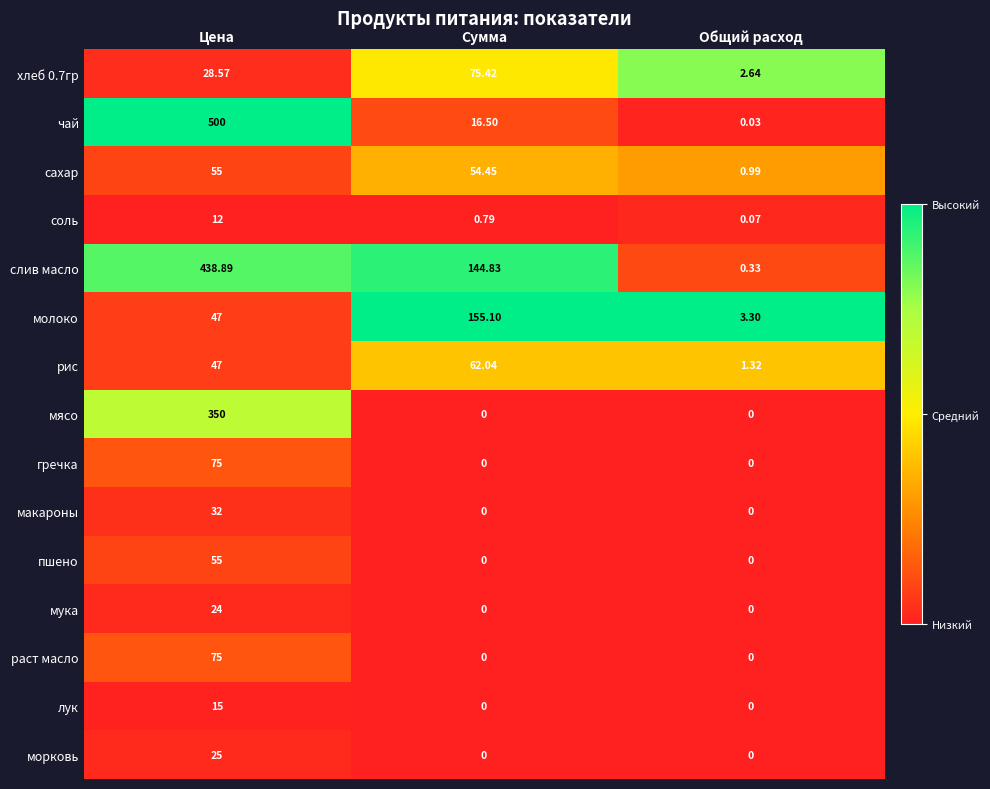

List the labels in order of слив масло value, largest first.

Цена, Сумма, Общий расход